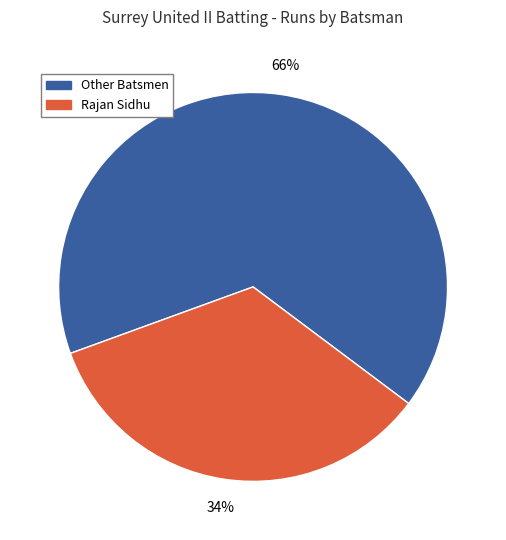

Which category has the biggest portion of the pie?

Other Batsmen